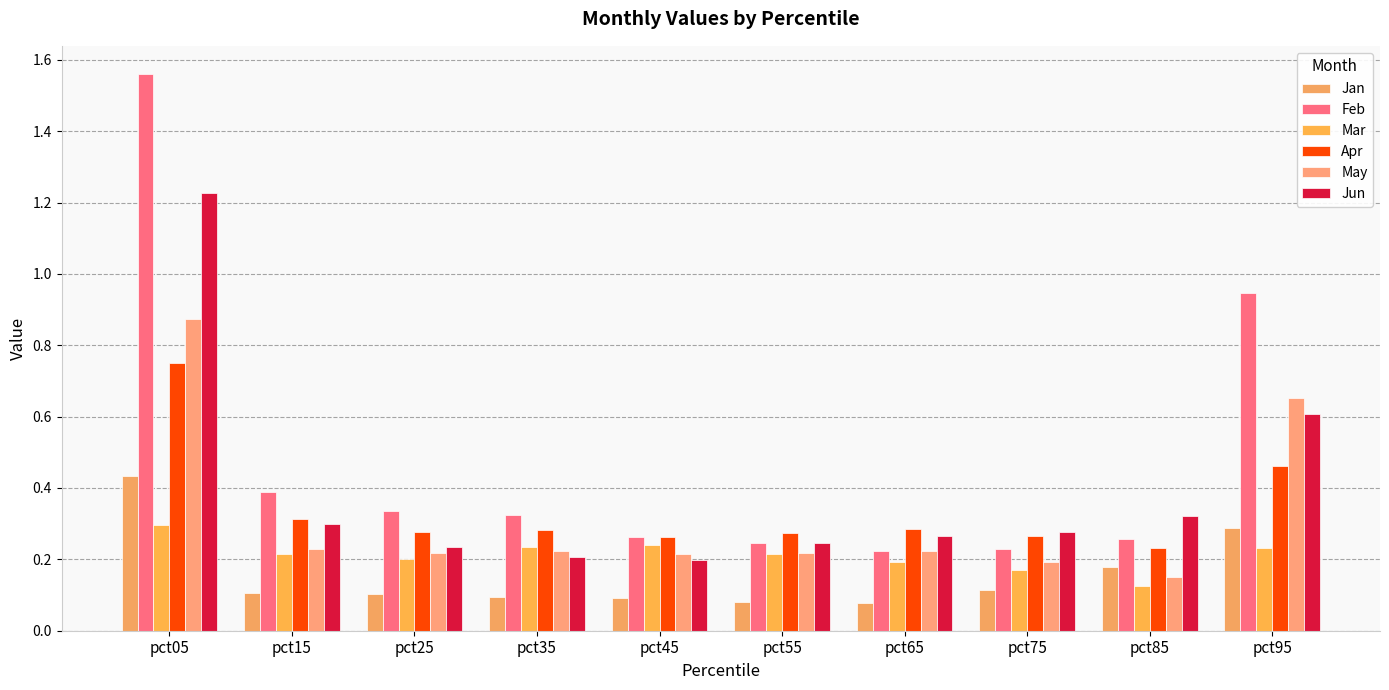

How many bars are there in each group?

6